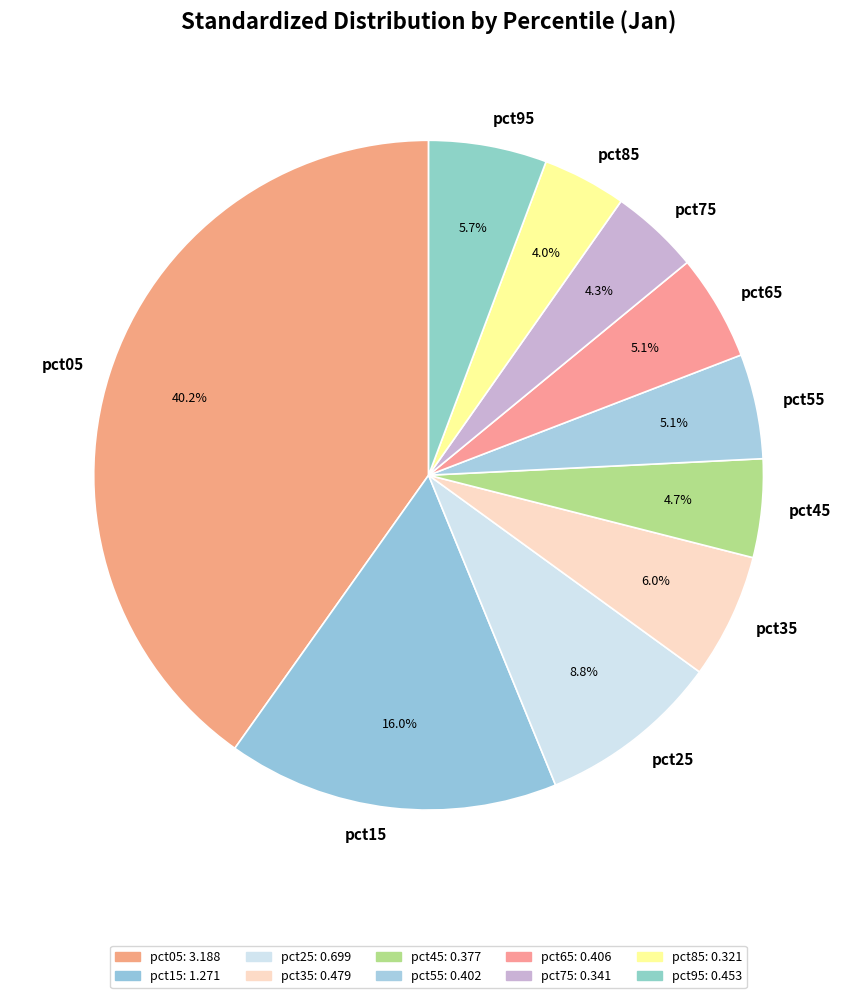

Combined, do pct85 and pct35 account for over 50%?

No